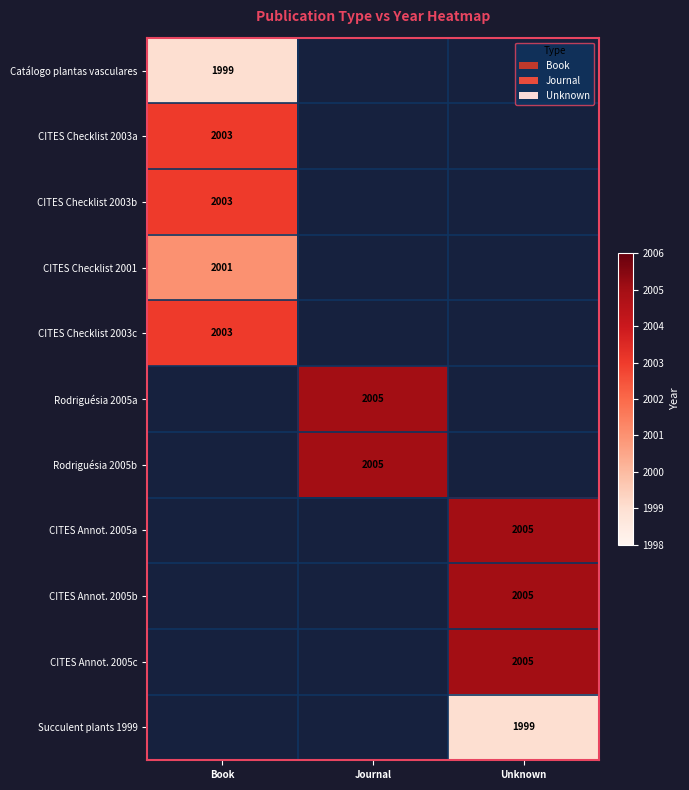

At which category does the chart reach its minimum across all series?

Book